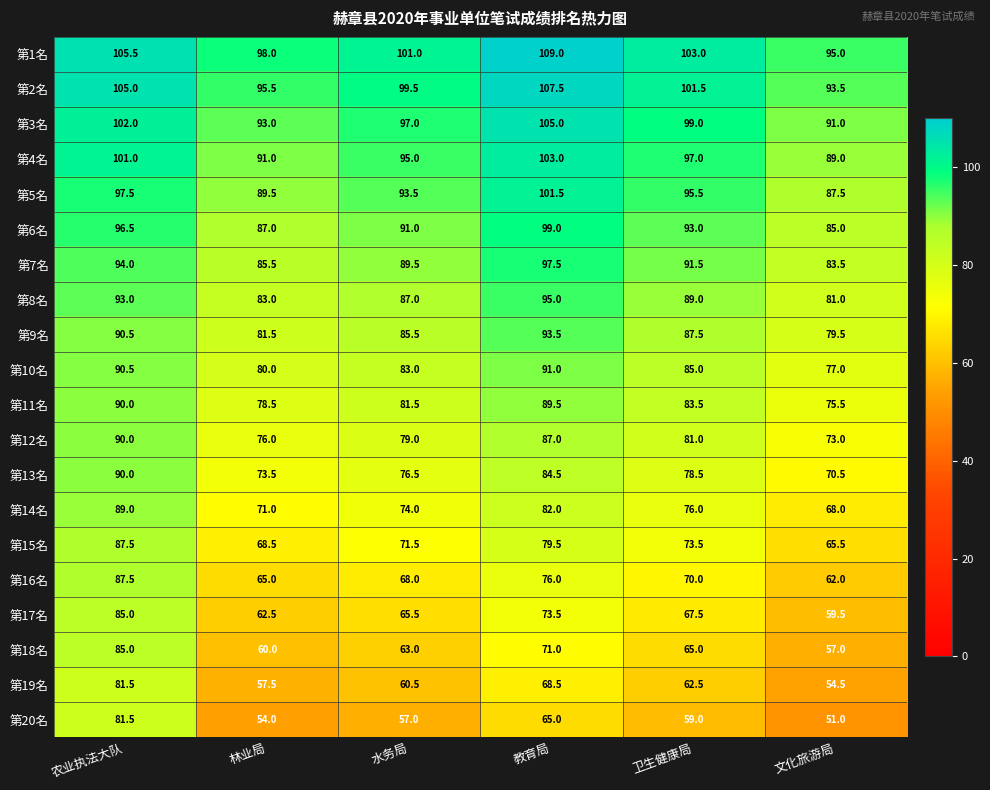

What is the difference between the second highest and second lowest values in the 第16名 series?

11.0